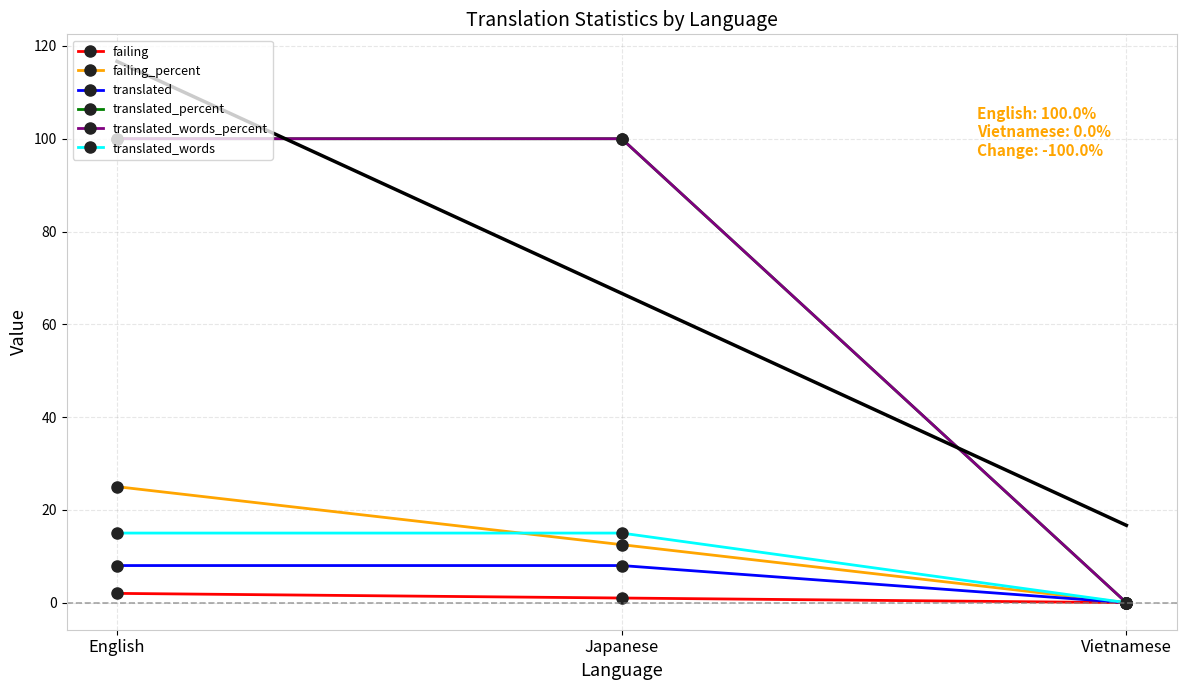

What is the label of the 2nd point from the right?

Japanese